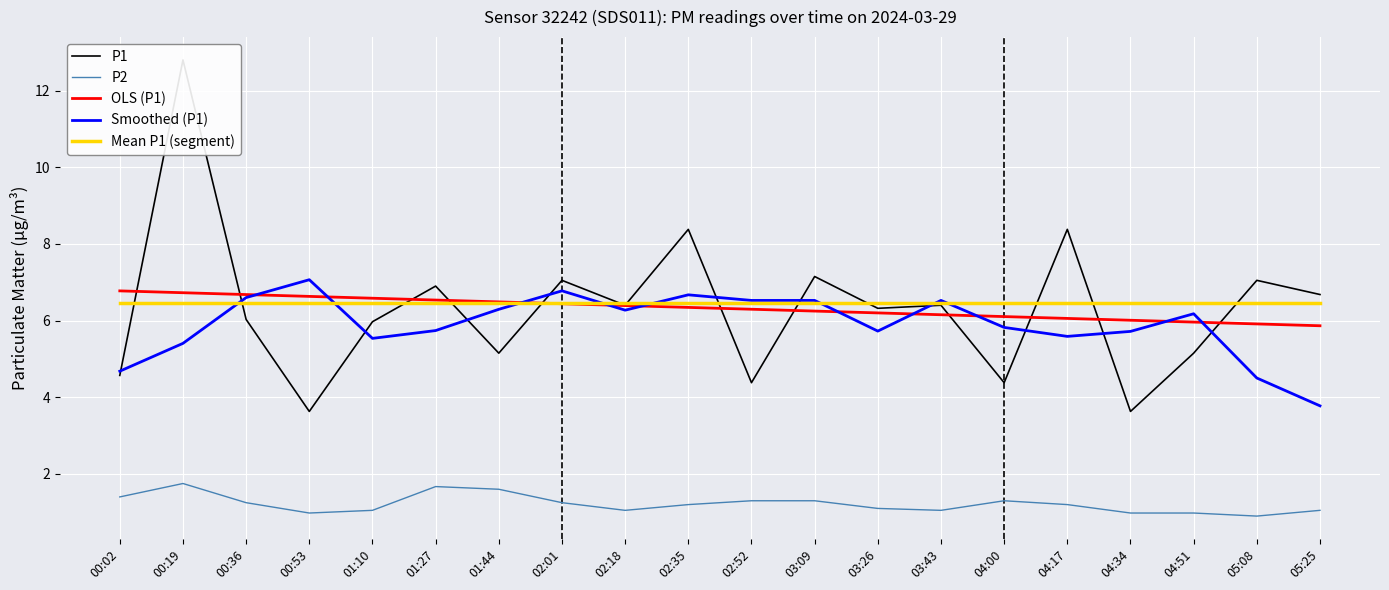

True or false: OLS (P1) has a value of 11.4 at 01:44.

False